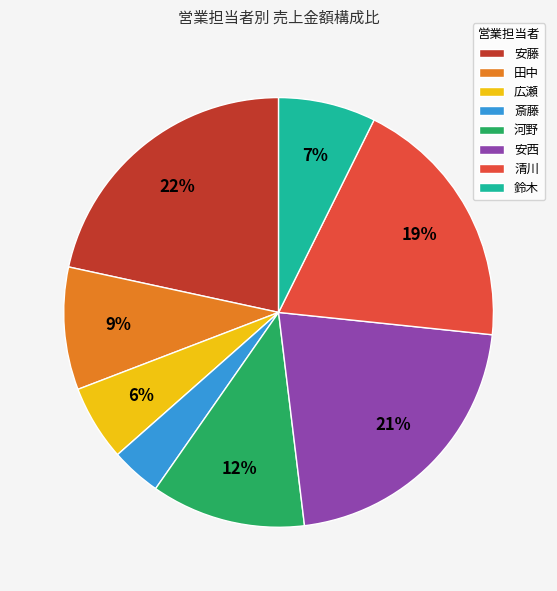

Which slice is the smallest?

斎藤